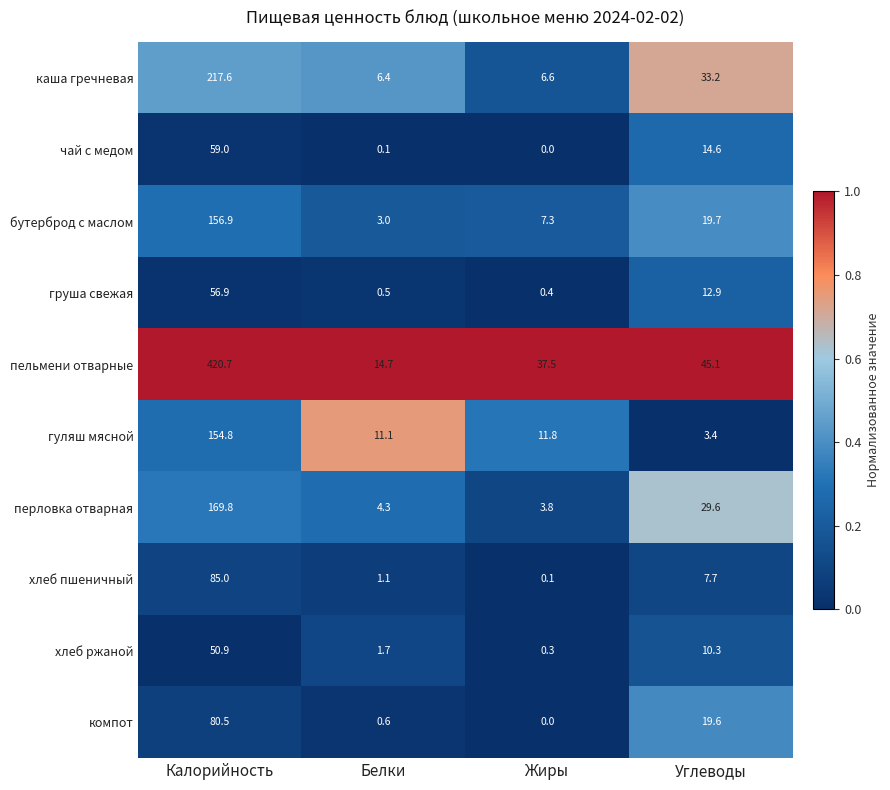

What is the sum of all хлеб пшеничный values?

93.9